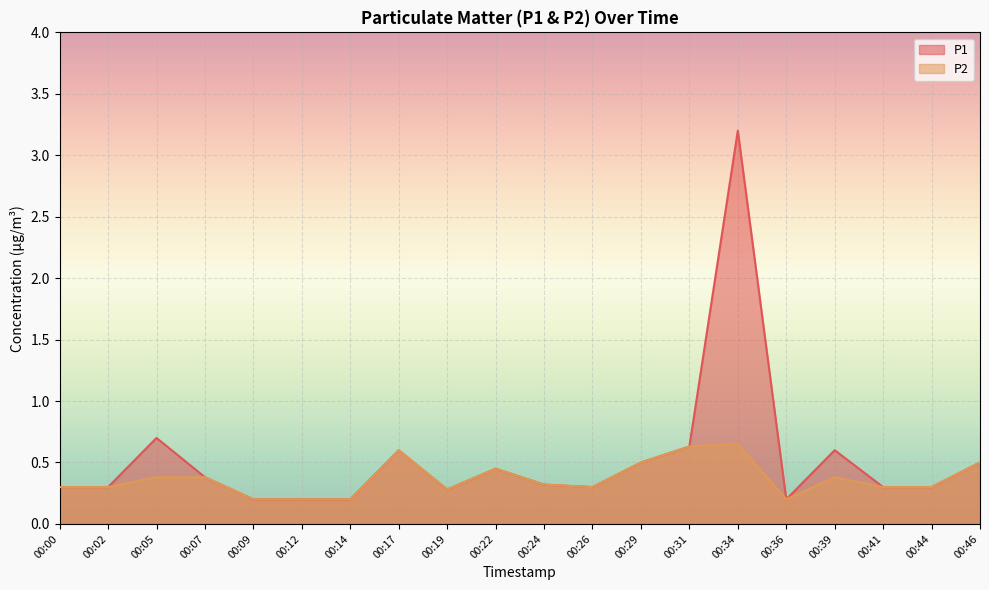

Which series changed the most between 00:05 and 00:12?

P1